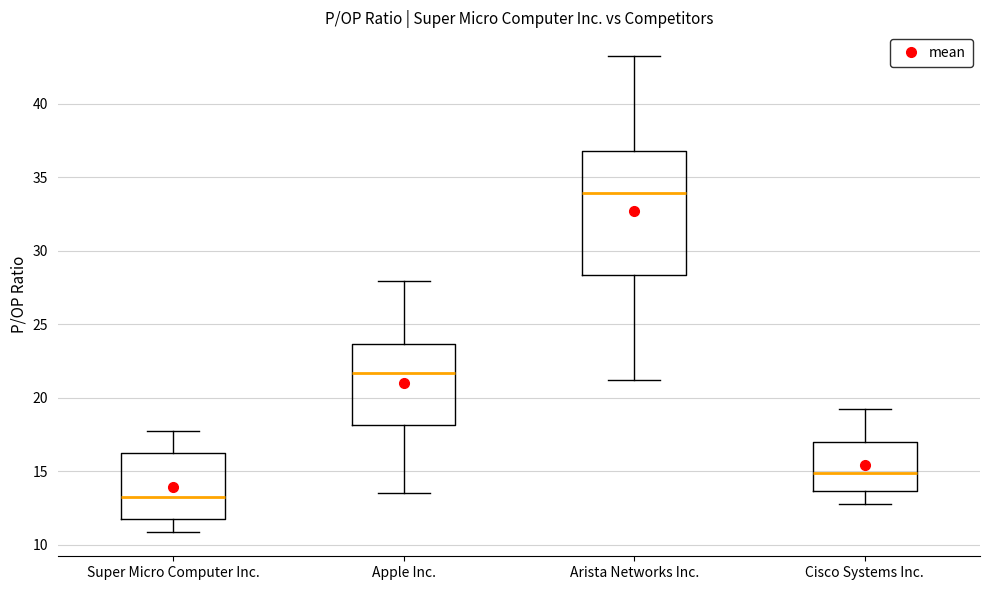

Where does the upper whisker of the box for Arista Networks Inc. end on the y-axis? The values are not printed on the chart, so give them approximately, as read against the axis.

43.5